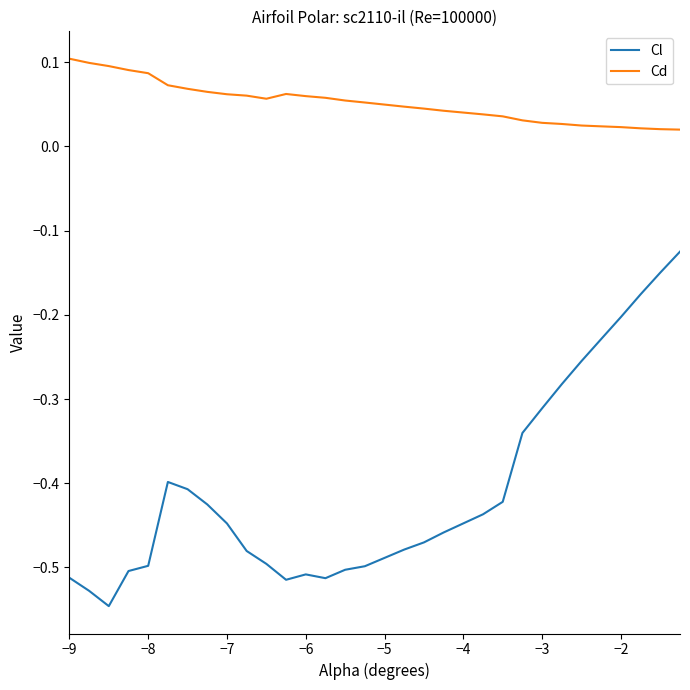

List the series in order of their overall mean, highest first.

Cd, Cl